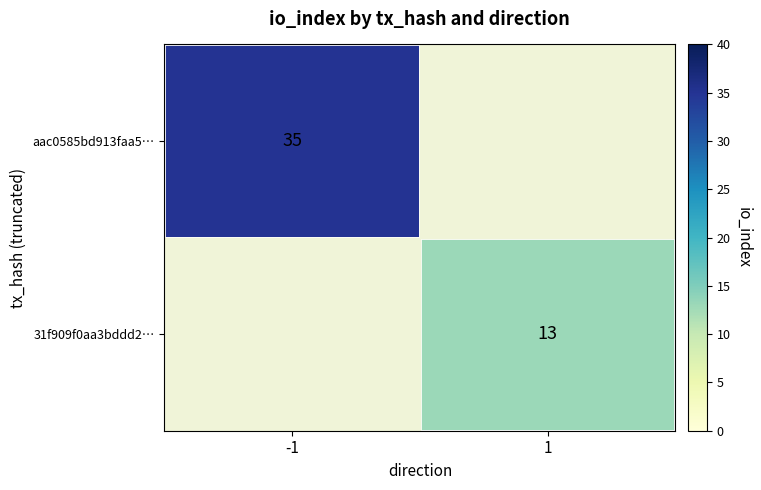

Is it true that aac0585bd913faa5… equals 52 at -1?

False